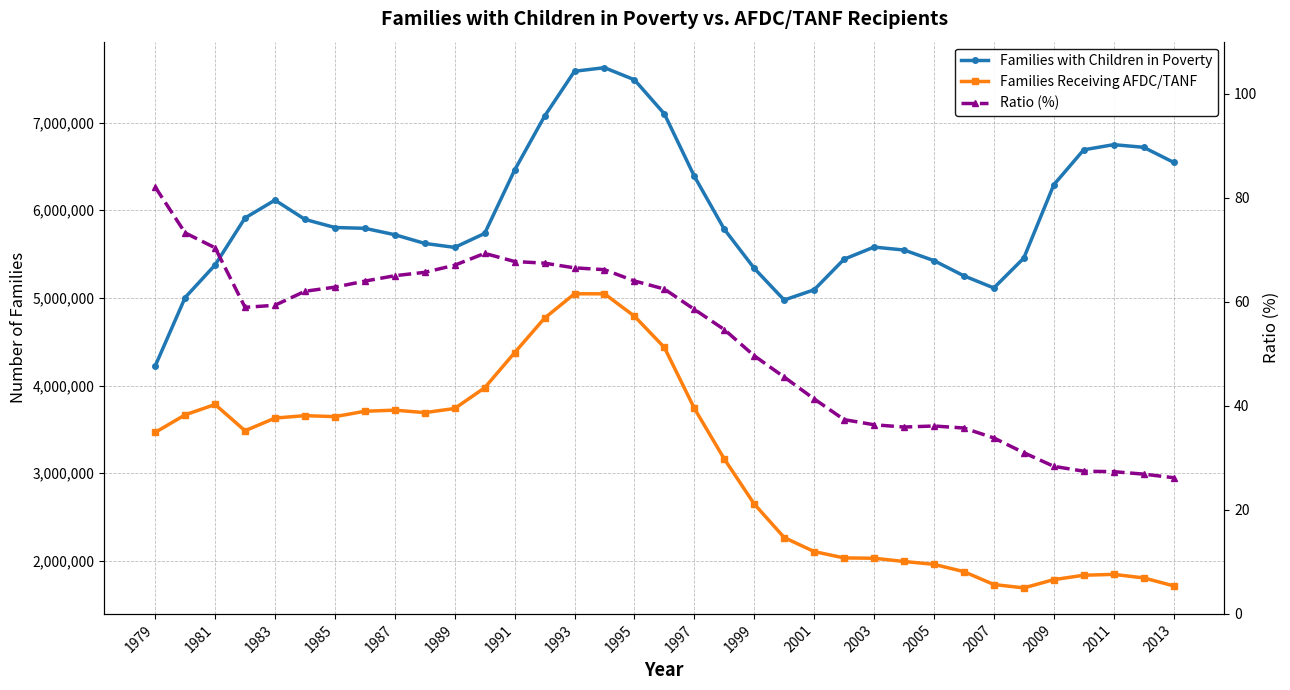

Count the number of categories in the chart.

35